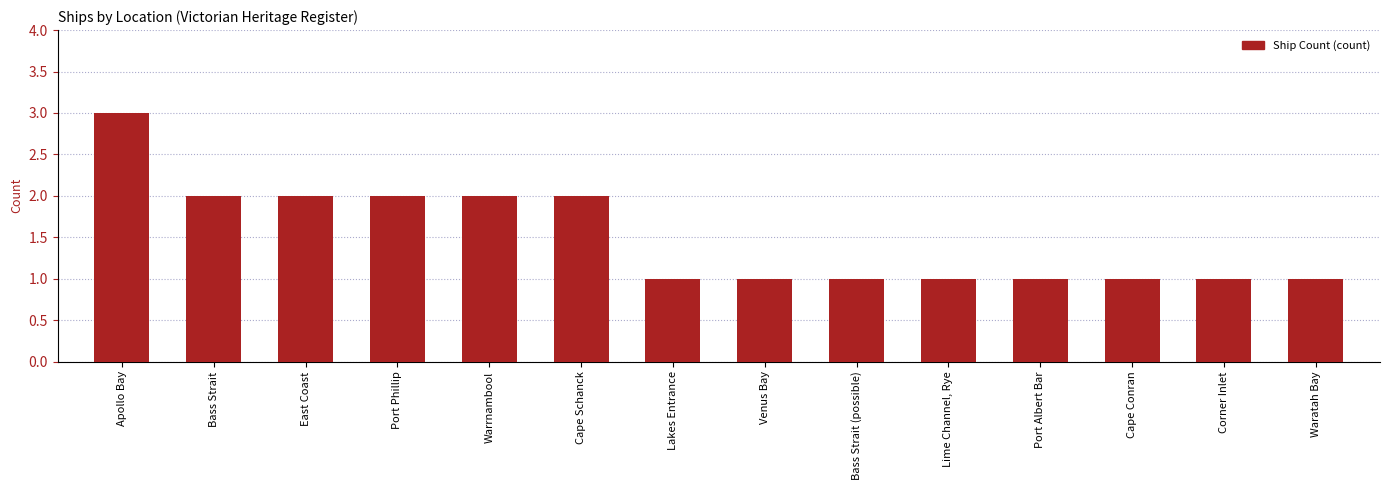

What is the label of the 3rd bar from the right?

Cape Conran